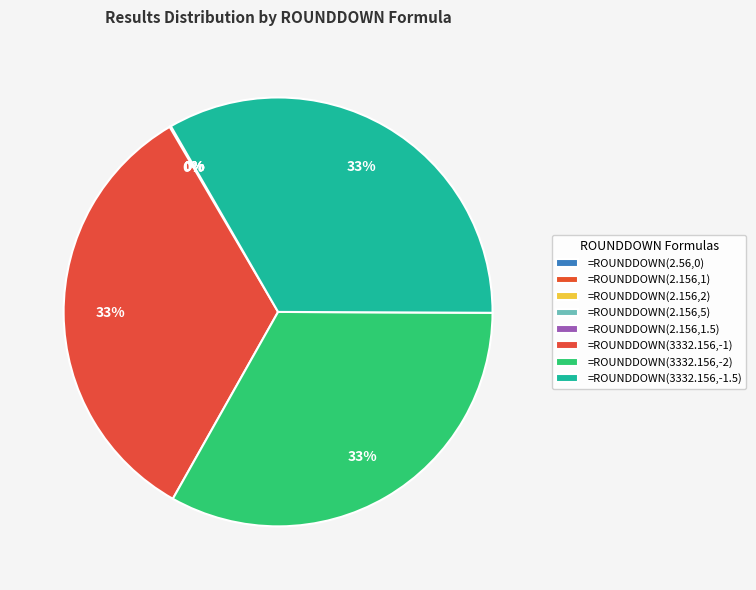

Is there any slice that represents more than half of the pie?

No